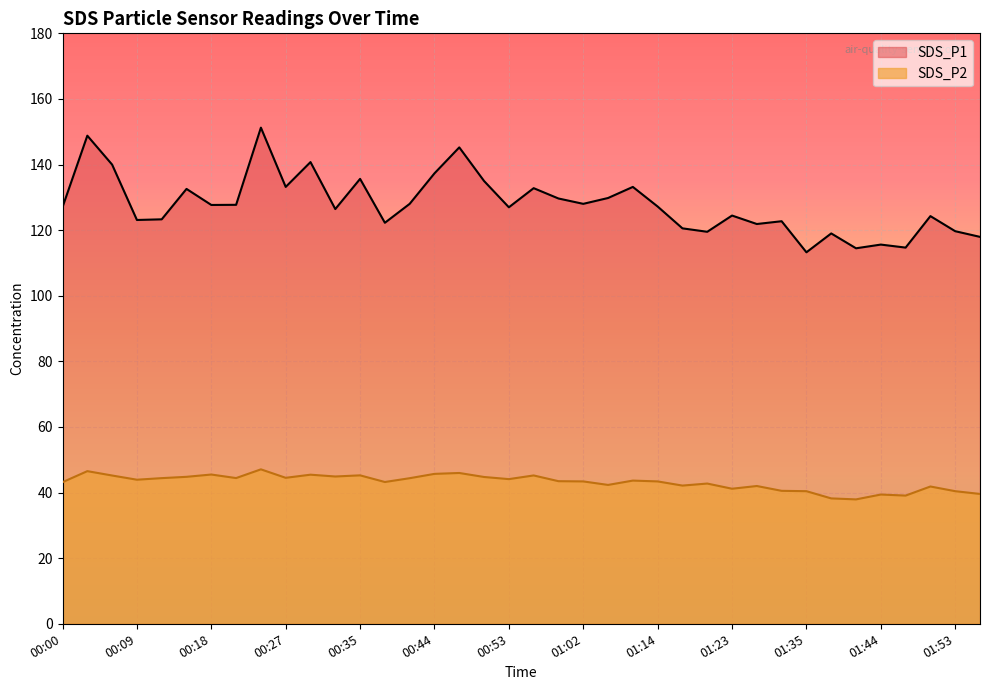

Where is the first local minimum for SDS_P1?

00:09